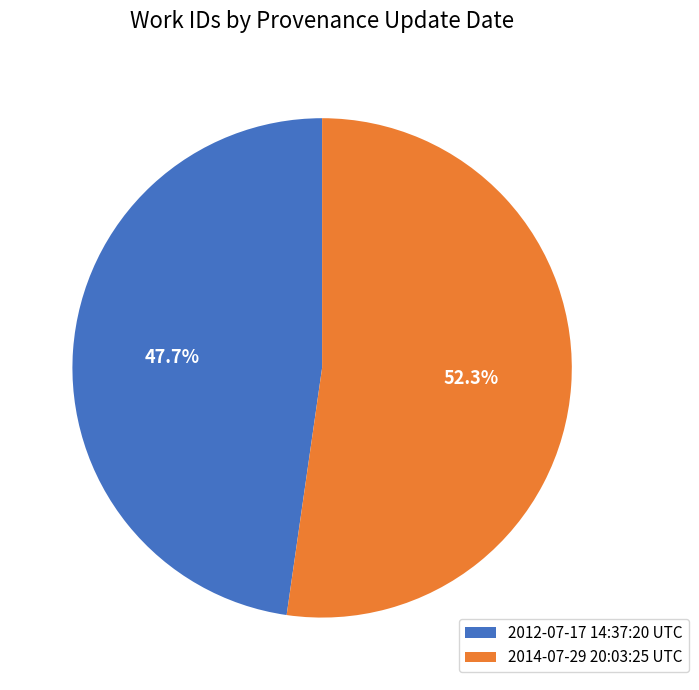

Which has a higher value, 2014-07-29 20:03:25 UTC or 2012-07-17 14:37:20 UTC?

2014-07-29 20:03:25 UTC